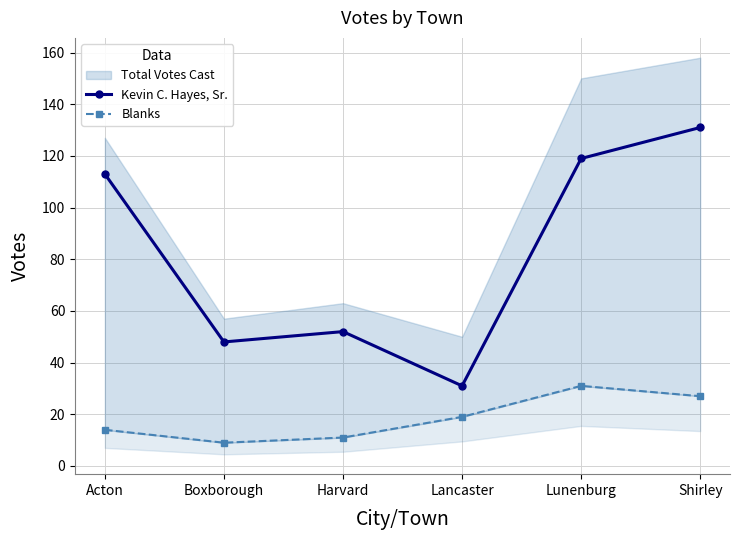

Rank the series at Acton from highest to lowest value.

Kevin C. Hayes, Sr., Blanks